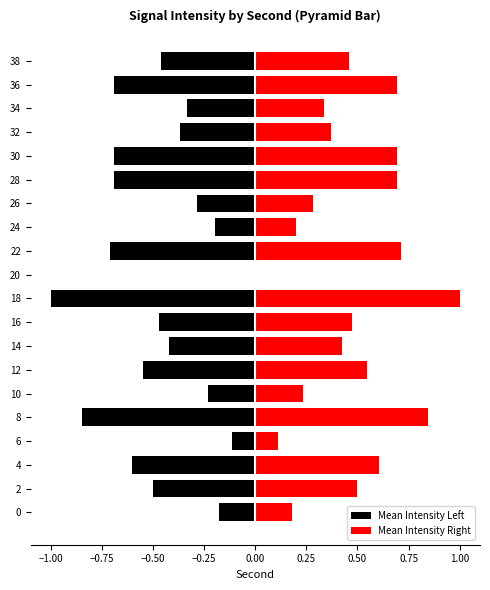

How many Mean Intensity Left values are between 0 and 1?

1